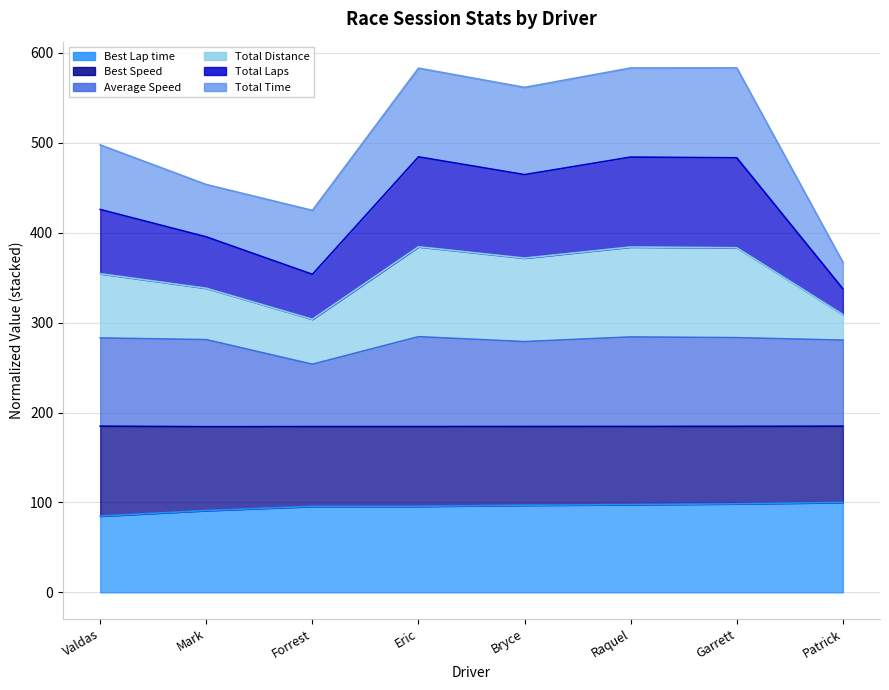

At which category does the chart reach its peak across all series?

Garrett